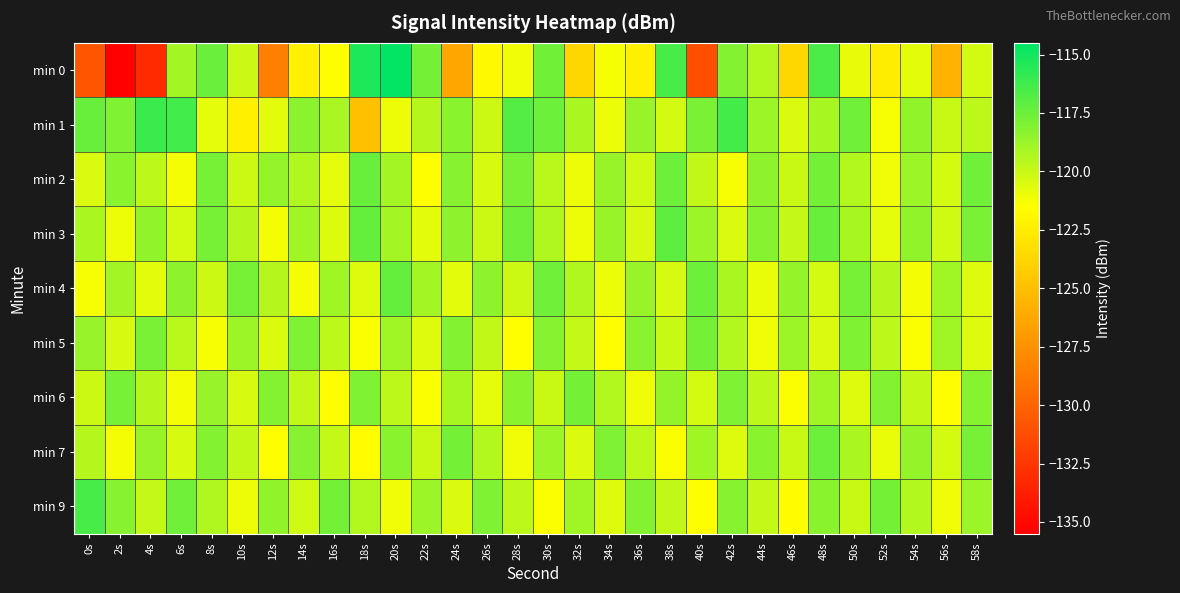

Reading right to left, transcribe all the data shown in this chart.

min 0: 58s=-120.3	56s=-125.7	54s=-120.8	52s=-122.5	50s=-120.9	48s=-116.6	46s=-123.7	44s=-119.4	42s=-118.1	40s=-131.2	38s=-116.5	36s=-122.3	34s=-121.2	32s=-123.7	30s=-117.6	28s=-121.1	26s=-121.8	24s=-126.3	22s=-117.7	20s=-114.6	18s=-115.3	16s=-121.5	14s=-122.2	12s=-128.4	10s=-120.0	8s=-117.4	6s=-119.0	4s=-133.1	2s=-135.3	0s=-130.8
min 1: 58s=-119.7	56s=-120.0	54s=-118.5	52s=-121.3	50s=-117.6	48s=-119.1	46s=-120.5	44s=-118.8	42s=-116.4	40s=-117.9	38s=-120.3	36s=-118.7	34s=-121.0	32s=-119.2	30s=-117.5	28s=-116.8	26s=-120.1	24s=-118.3	22s=-119.5	20s=-121.0	18s=-125.0	16s=-119.1	14s=-118.3	12s=-120.7	10s=-122.3	8s=-120.8	6s=-116.3	4s=-116.2	2s=-118.0	0s=-117.4
min 2: 58s=-117.6	56s=-120.3	54s=-118.8	52s=-121.1	50s=-119.4	48s=-117.7	46s=-120.0	44s=-118.4	42s=-121.3	40s=-119.8	38s=-117.5	36s=-120.2	34s=-118.7	32s=-121.0	30s=-119.6	28s=-117.9	26s=-120.4	24s=-118.2	22s=-121.5	20s=-119.0	18s=-117.4	16s=-120.8	14s=-119.3	12s=-118.6	10s=-120.1	8s=-117.8	6s=-121.2	4s=-119.7	2s=-118.3	0s=-120.5
min 3: 58s=-117.9	56s=-120.2	54s=-118.5	52s=-120.8	50s=-119.1	48s=-117.4	46s=-119.9	44s=-118.2	42s=-120.5	40s=-118.8	38s=-117.1	36s=-120.4	34s=-118.7	32s=-121.0	30s=-119.3	28s=-117.6	26s=-120.1	24s=-118.4	22s=-120.7	20s=-119.0	18s=-117.3	16s=-120.6	14s=-118.9	12s=-121.2	10s=-119.5	8s=-117.8	6s=-120.3	4s=-118.5	2s=-121.0	0s=-119.2
min 4: 58s=-120.6	56s=-118.9	54s=-121.2	52s=-119.5	50s=-117.8	48s=-120.3	46s=-118.6	44s=-120.9	42s=-119.2	40s=-117.5	38s=-120.4	36s=-118.7	34s=-121.0	32s=-119.3	30s=-117.6	28s=-120.1	26s=-118.4	24s=-120.7	22s=-119.0	20s=-117.3	18s=-120.6	16s=-118.9	14s=-121.2	12s=-119.5	10s=-117.8	8s=-120.1	6s=-118.4	4s=-120.7	2s=-119.0	0s=-121.3
min 5: 58s=-120.6	56s=-118.9	54s=-121.4	52s=-119.7	50s=-118.0	48s=-120.5	46s=-118.8	44s=-121.1	42s=-119.4	40s=-117.7	38s=-120.0	36s=-118.3	34s=-121.6	32s=-119.9	30s=-118.2	28s=-121.5	26s=-119.8	24s=-118.1	22s=-120.6	20s=-118.9	18s=-121.4	16s=-119.7	14s=-118.0	12s=-120.5	10s=-118.8	8s=-121.3	6s=-119.6	4s=-117.9	2s=-120.4	0s=-118.7
min 6: 58s=-118.2	56s=-121.5	54s=-119.8	52s=-118.1	50s=-120.6	48s=-118.9	46s=-121.4	44s=-119.7	42s=-118.0	40s=-120.3	38s=-118.6	36s=-121.1	34s=-119.4	32s=-117.7	30s=-120.0	28s=-118.3	26s=-120.8	24s=-119.1	22s=-121.4	20s=-119.7	18s=-118.0	16s=-121.5	14s=-119.8	12s=-118.1	10s=-120.4	8s=-118.7	6s=-121.2	4s=-119.5	2s=-117.8	0s=-120.1
min 7: 58s=-117.8	56s=-120.3	54s=-118.6	52s=-120.9	50s=-119.2	48s=-117.5	46s=-120.0	44s=-118.3	42s=-120.6	40s=-118.9	38s=-121.4	36s=-119.7	34s=-118.0	32s=-120.5	30s=-118.8	28s=-121.1	26s=-119.4	24s=-117.7	22s=-120.0	20s=-118.3	18s=-121.6	16s=-119.9	14s=-118.2	12s=-121.5	10s=-119.8	8s=-118.1	6s=-120.4	4s=-118.7	2s=-121.2	0s=-119.5
min 9: 58s=-118.8	56s=-121.1	54s=-119.4	52s=-117.7	50s=-120.0	48s=-118.3	46s=-121.6	44s=-119.9	42s=-118.2	40s=-121.5	38s=-119.8	36s=-118.1	34s=-120.6	32s=-118.9	30s=-121.4	28s=-119.7	26s=-118.0	24s=-120.5	22s=-118.8	20s=-121.1	18s=-119.4	16s=-117.7	14s=-120.2	12s=-118.5	10s=-121.0	8s=-119.3	6s=-117.6	4s=-119.9	2s=-118.2	0s=-116.5